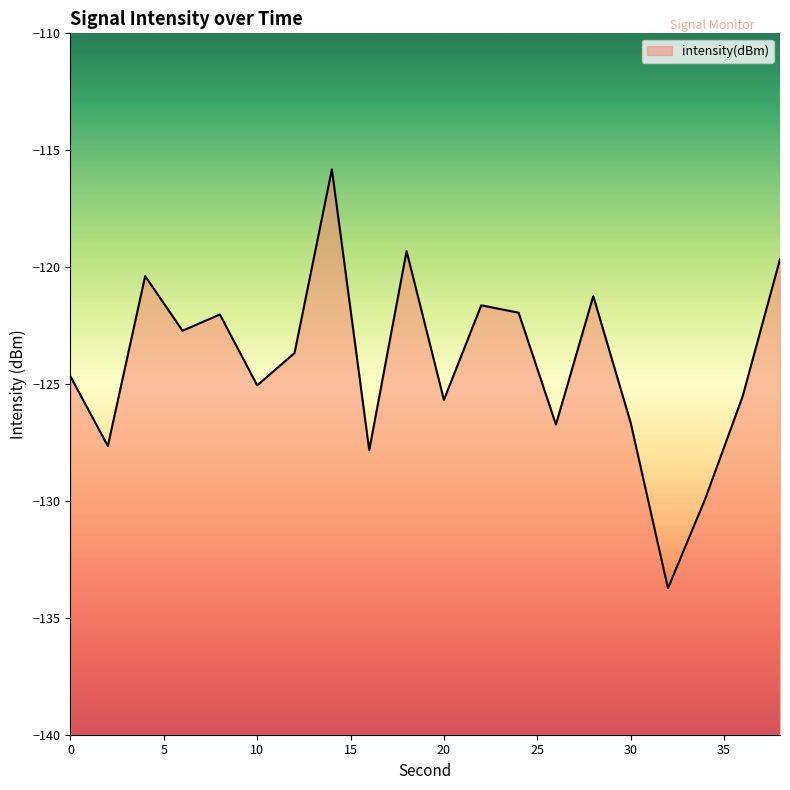

Where is the first local minimum?

2